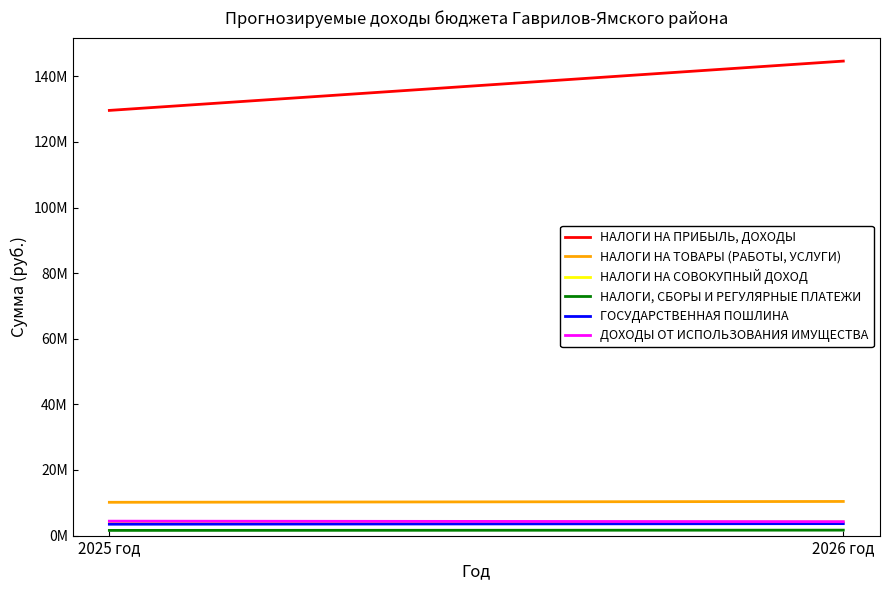

The НАЛОГИ НА СОВОКУПНЫЙ ДОХОД series shows 5069893 at 2025 год. True or false?

False